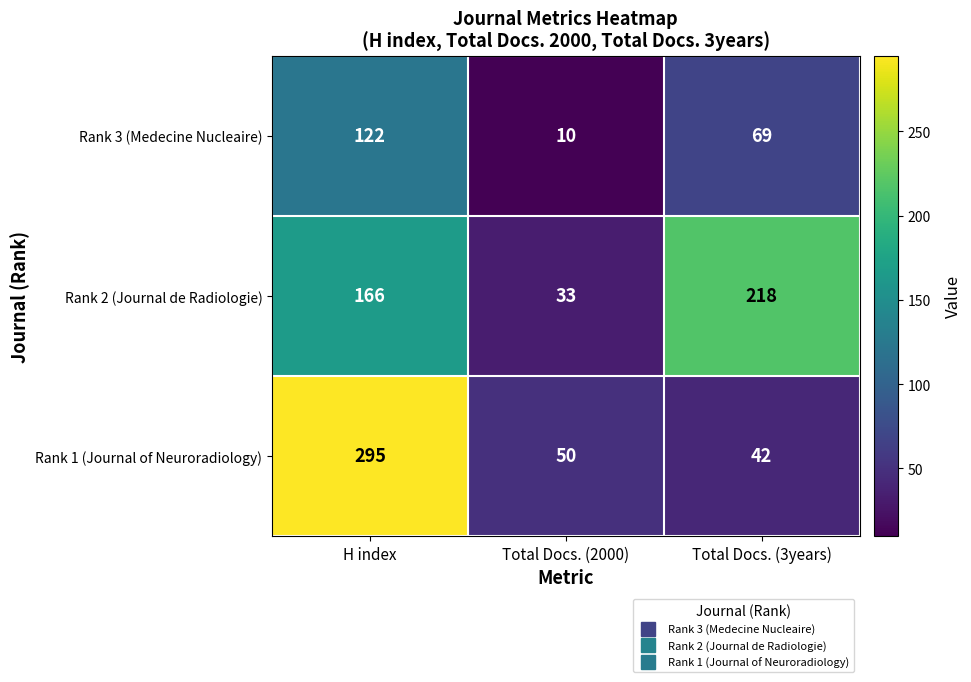

Which series has the largest range (max minus min)?

Rank 1 (Journal of Neuroradiology)